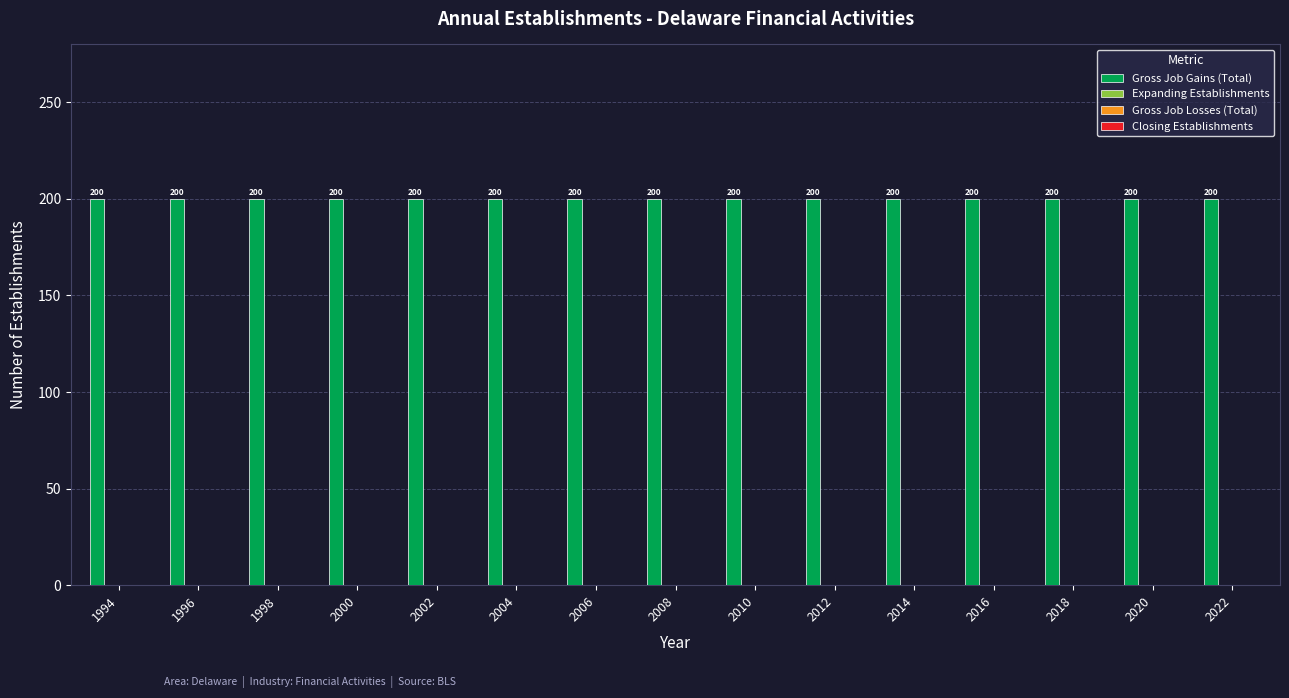

Count the number of categories in the chart.

15